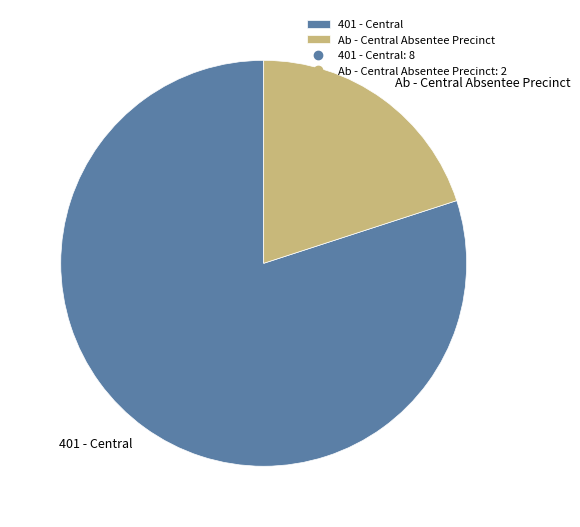

Count the number of slices in the pie.

2